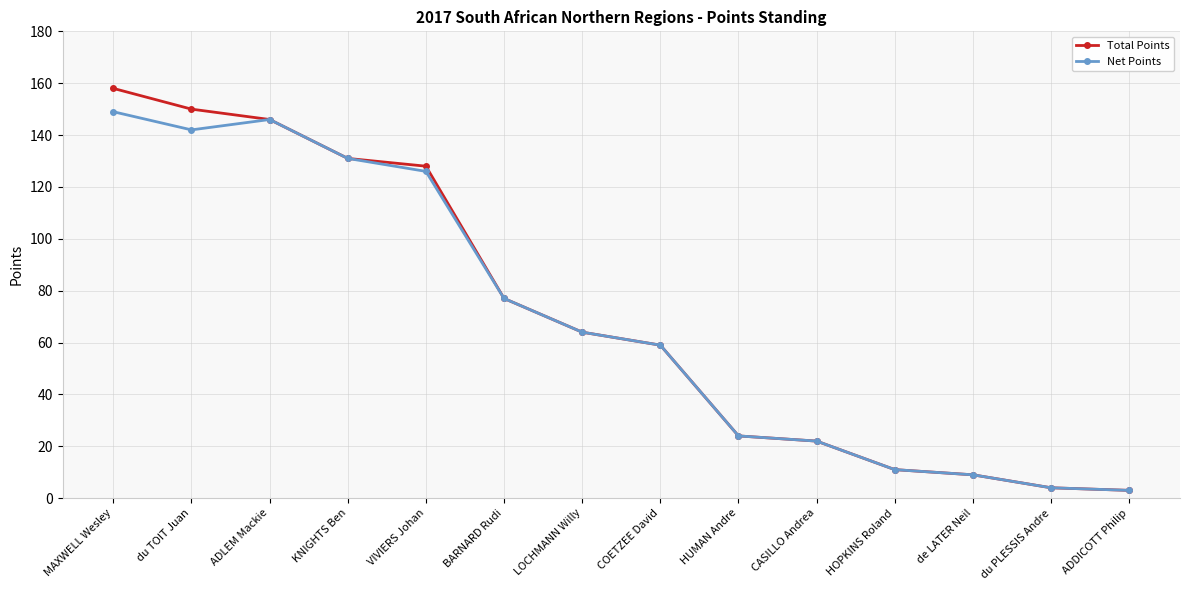

Which series has the largest range (max minus min)?

Total Points